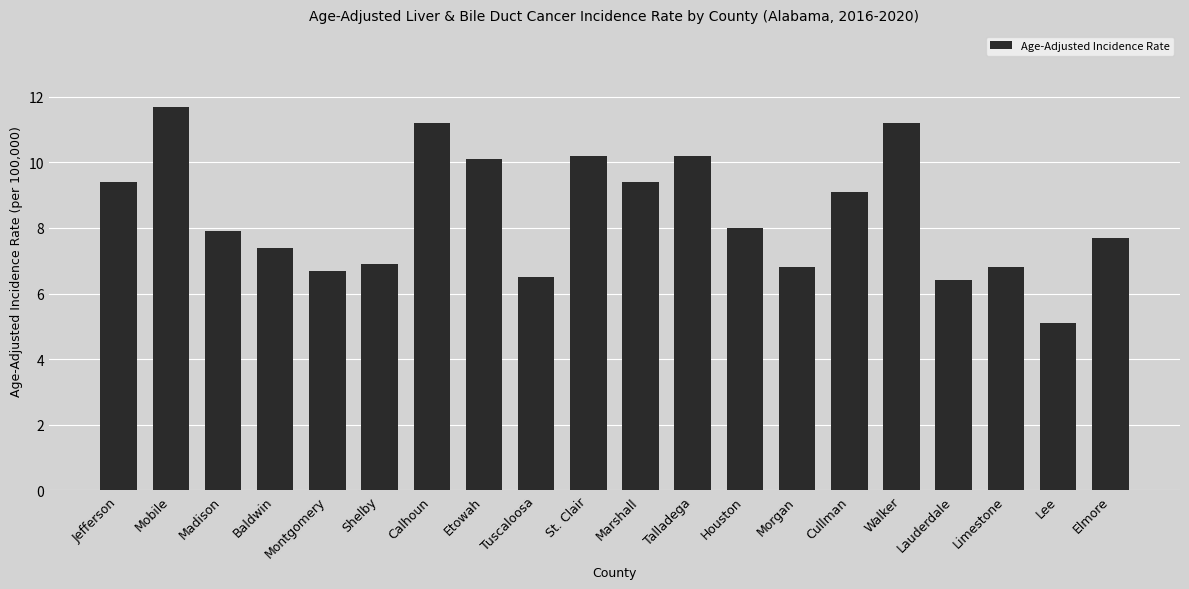

What is the value of the 2nd bar from the left?

11.7